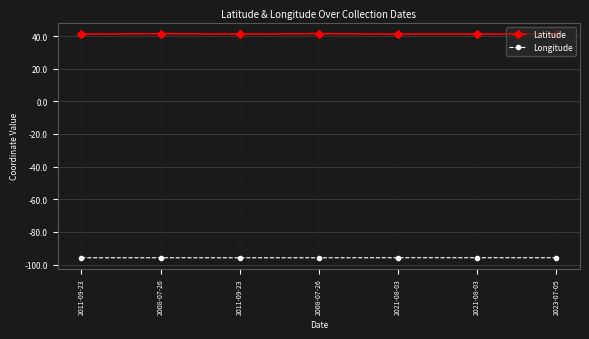

At which category is the sum across all series the highest?

2008-07-26